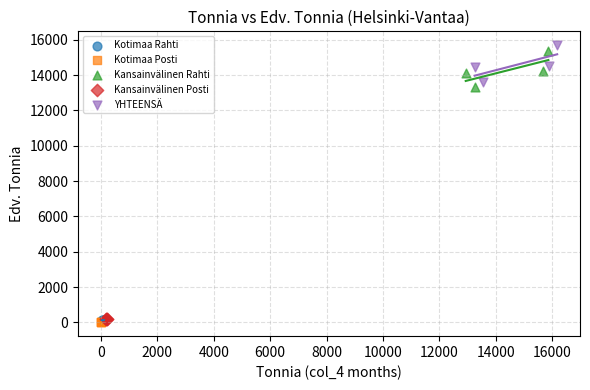

Which series reaches the maximum Y coordinate?

YHTEENSÄ